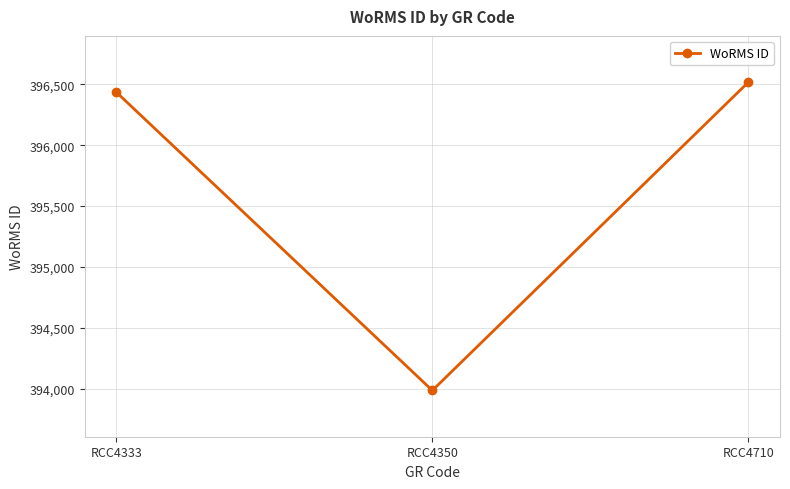

Reading right to left, list all the values displayed in this chart.

396518	393986	396436